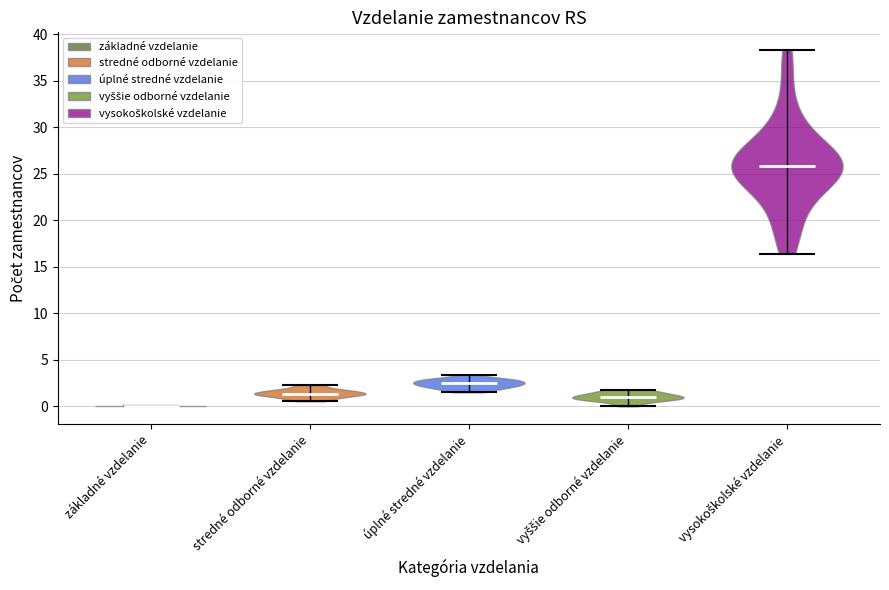

Where does the median line of the violin for úplné stredné vzdelanie sit on the y-axis? The values are not printed on the chart, so give them approximately, as read against the axis.

2.5